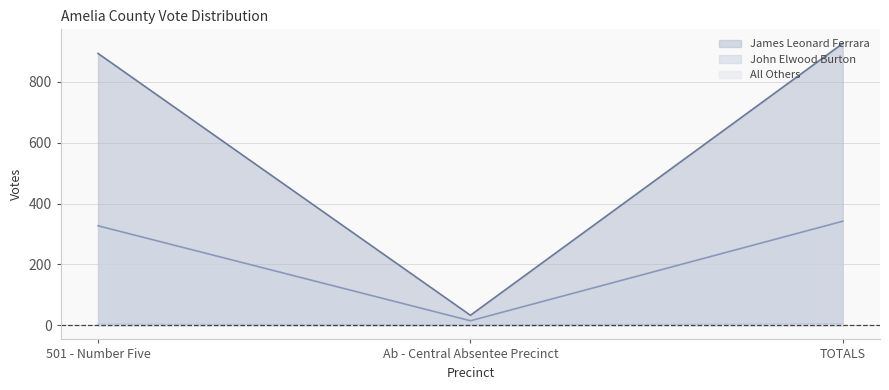

Rank the series at TOTALS from lowest to highest value.

All Others, John Elwood Burton, James Leonard Ferrara